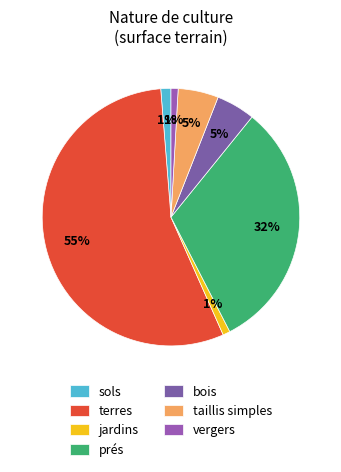

Is there a majority slice in this chart?

Yes